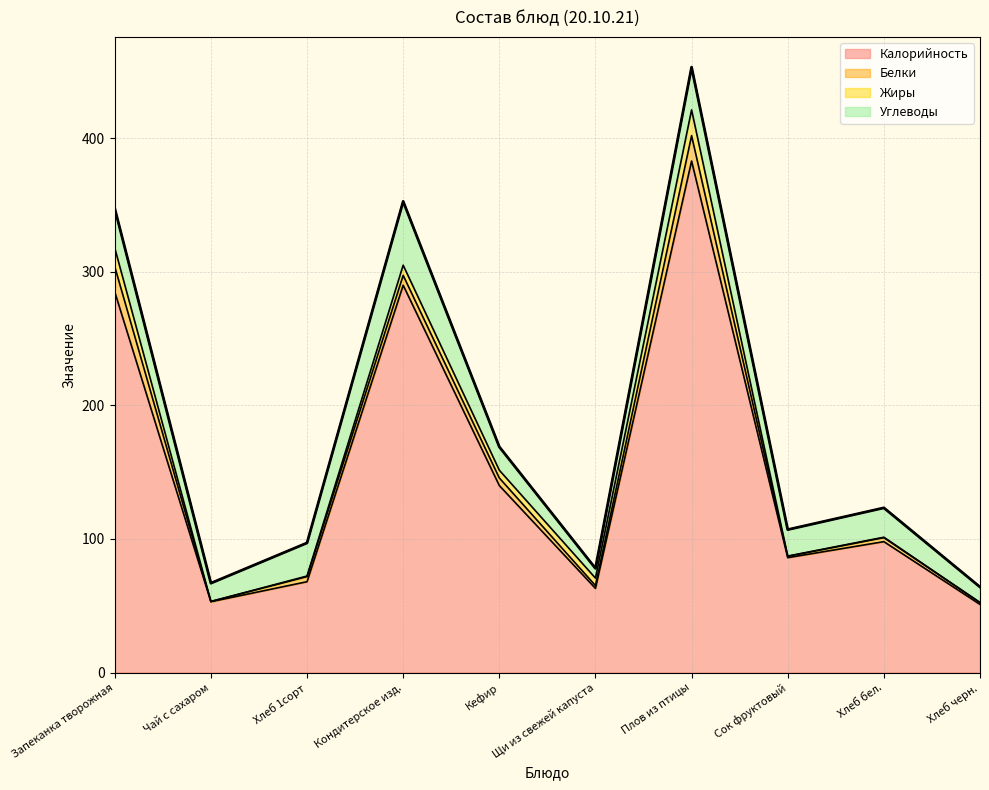

Which series has the largest total across all categories?

Калорийность